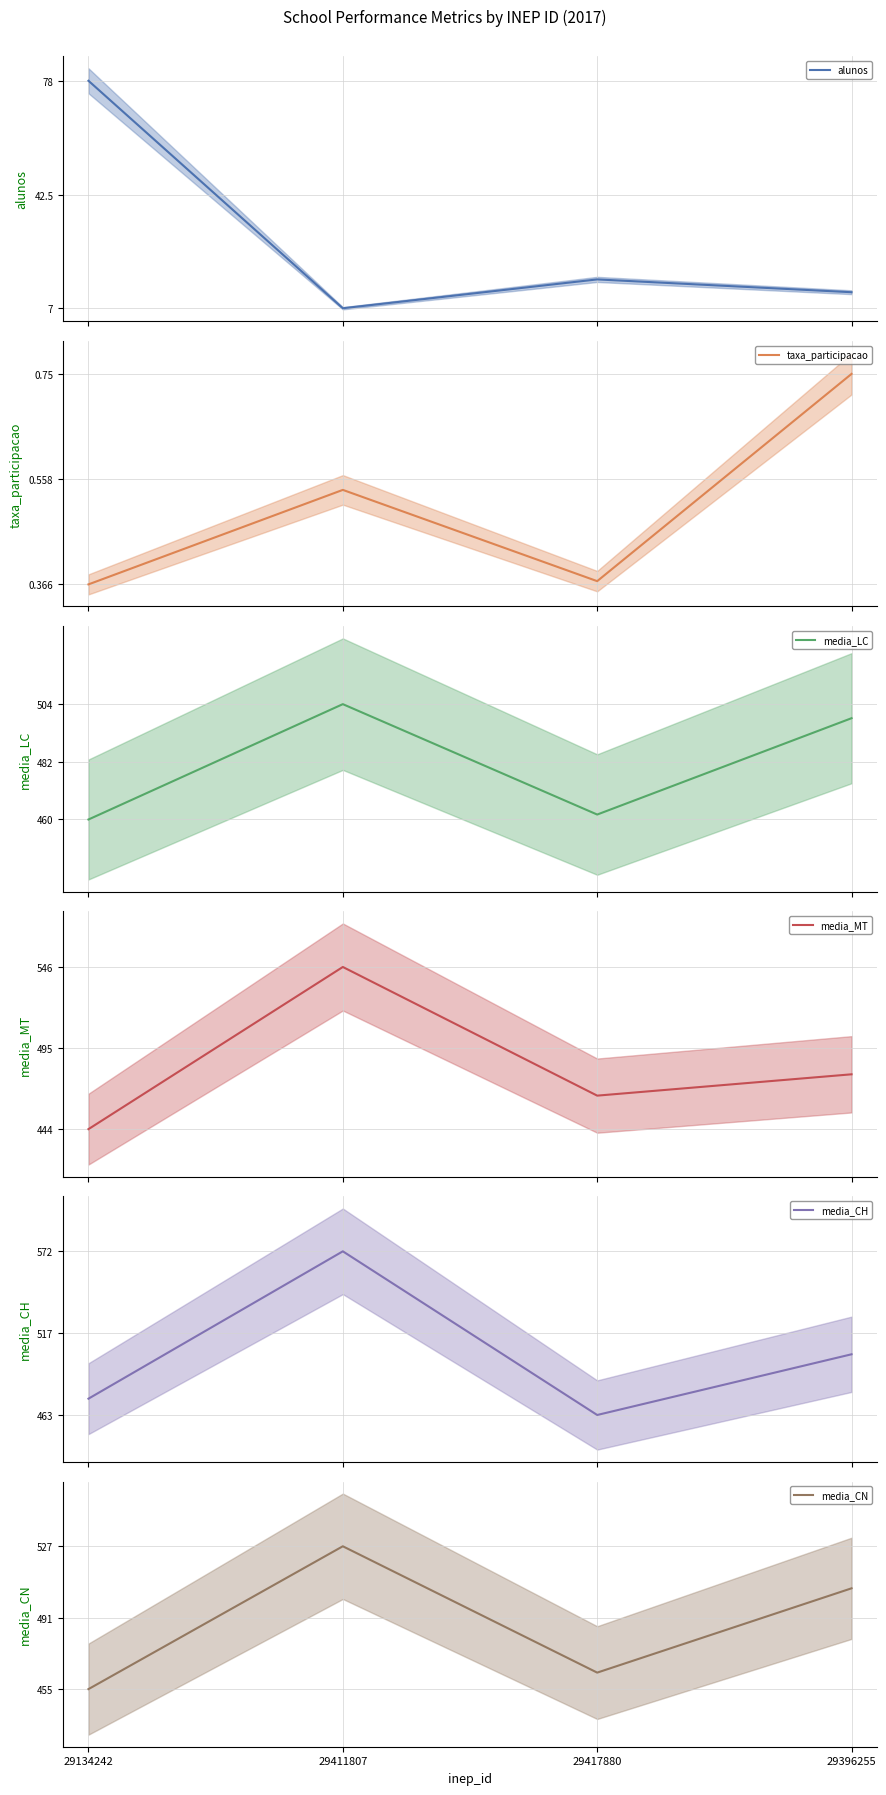

What is the difference between the maximum and second lowest values in the media_LC series?

42.3